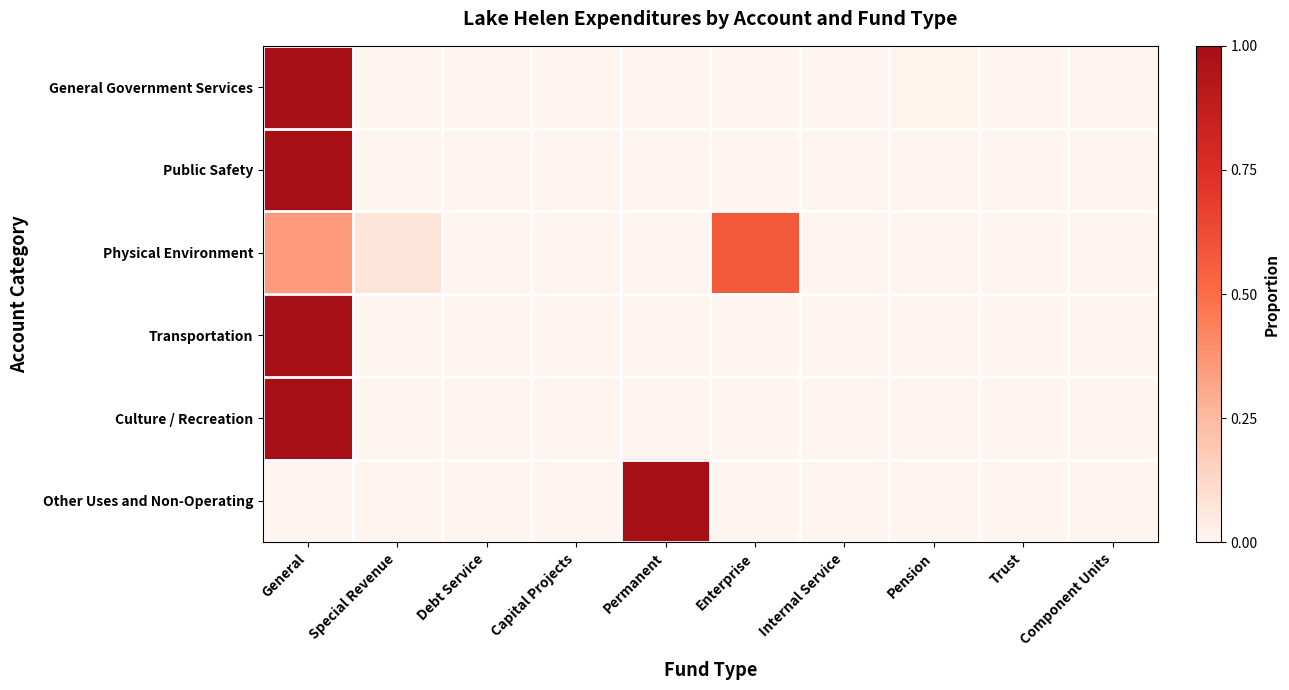

Reading right to left, list all the values displayed in this chart.

General Government Services: Component Units=0.0	Trust=0.0	Pension=0.0	Internal Service=0.0	Enterprise=0.0	Permanent=0.0	Capital Projects=0.0	Debt Service=0.0	Special Revenue=0.0	General=1.0
Public Safety: Component Units=0.0	Trust=0.0	Pension=0.0	Internal Service=0.0	Enterprise=0.0	Permanent=0.0	Capital Projects=0.0	Debt Service=0.0	Special Revenue=0.0	General=1.0
Physical Environment: Component Units=0.0	Trust=0.0	Pension=0.0	Internal Service=0.0	Enterprise=0.6	Permanent=0.0	Capital Projects=0.0	Debt Service=0.0	Special Revenue=0.1	General=0.4
Transportation: Component Units=0.0	Trust=0.0	Pension=0.0	Internal Service=0.0	Enterprise=0.0	Permanent=0.0	Capital Projects=0.0	Debt Service=0.0	Special Revenue=0.0	General=1.0
Culture / Recreation: Component Units=0.0	Trust=0.0	Pension=0.0	Internal Service=0.0	Enterprise=0.0	Permanent=0.0	Capital Projects=0.0	Debt Service=0.0	Special Revenue=0.0	General=1.0
Other Uses and Non-Operating: Component Units=0.0	Trust=0.0	Pension=0.0	Internal Service=0.0	Enterprise=0.0	Permanent=1.0	Capital Projects=0.0	Debt Service=0.0	Special Revenue=0.0	General=0.0